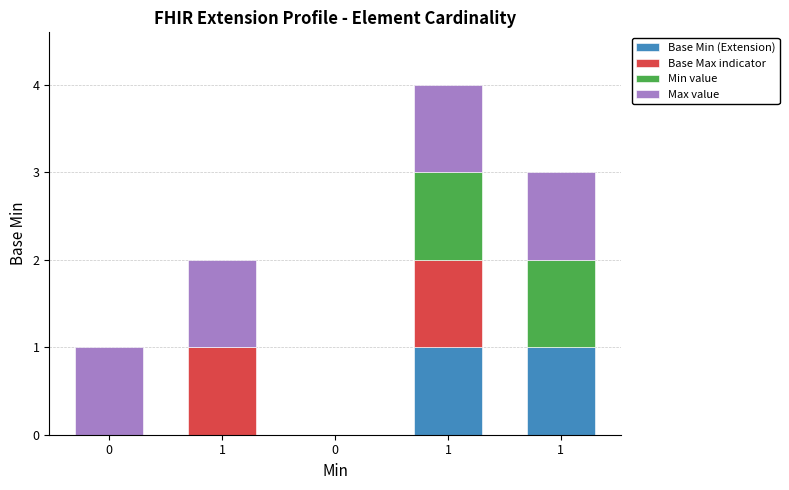

Which has a higher value, 1 or 0?

1